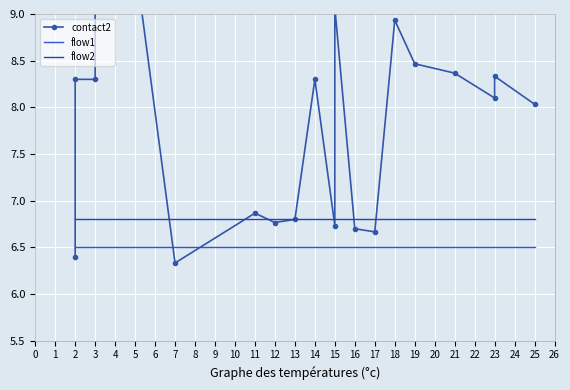

Which series has the largest total across all categories?

contact2